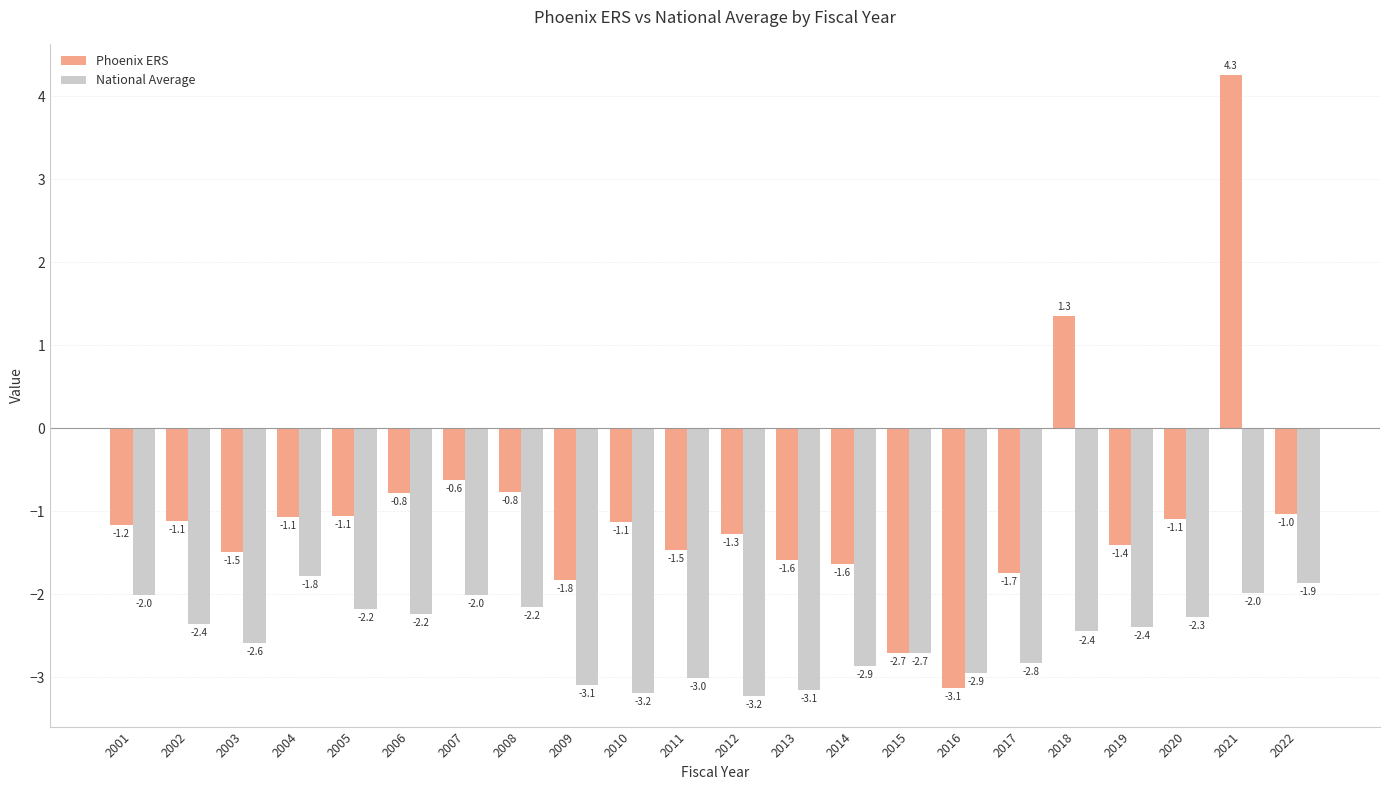

Does the chart contain stacked bars?

No